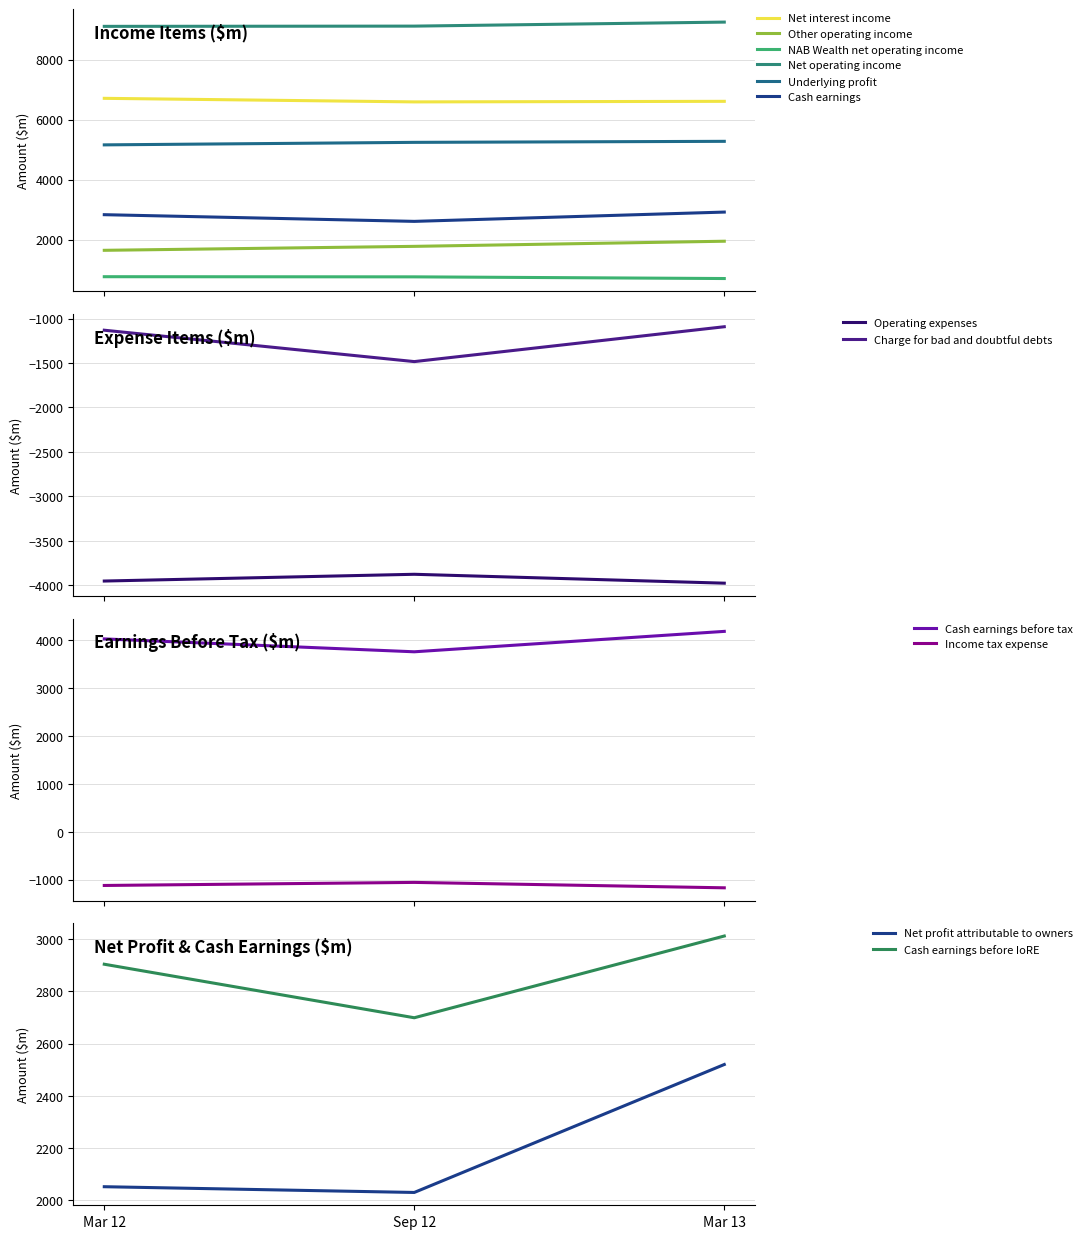

The value of Net operating income at Mar 13 is 9250. True or false?

True